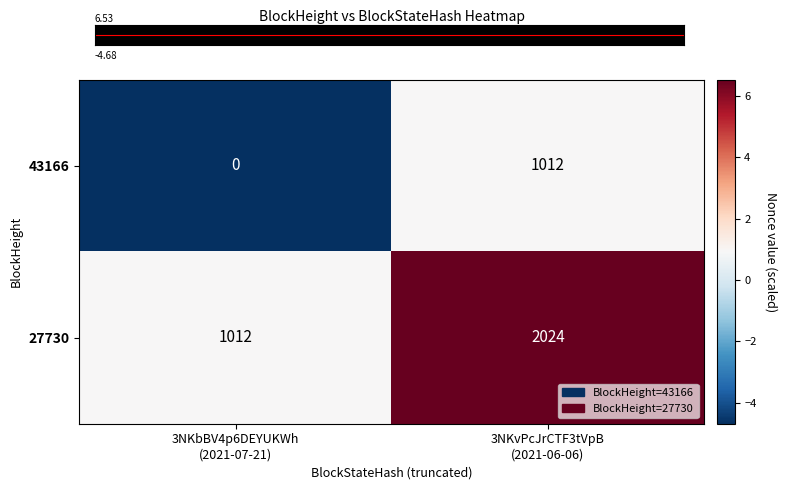

Which label corresponds to the smallest value in the chart?

3NKbBV4p6DEYUKWh
(2021-07-21)